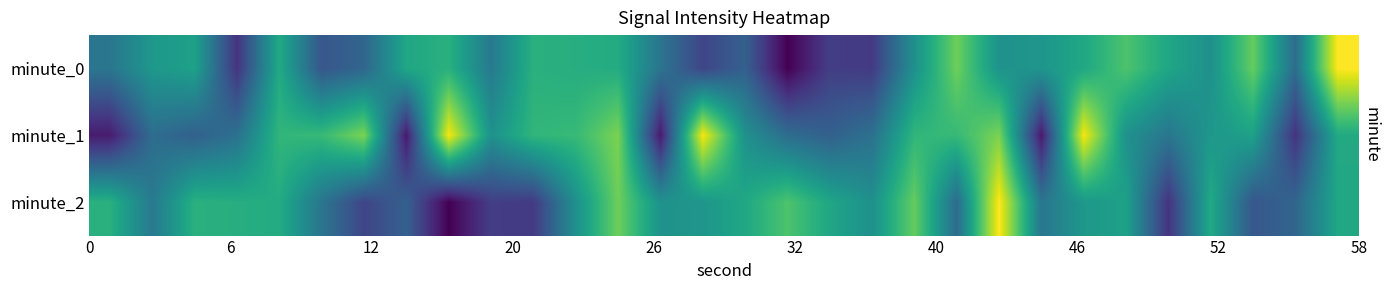

Reading left to right, what are all the values shown in this chart?

minute_0: -125.4	-124.8	-124.7	-126.4	-124.5	-125.9	-125.7	-124.6	-124.4	-125.4	-124.4	-124.5	-124.5	-125.4	-126.2	-125.8	-127.1	-126.3	-126.4	-125.0	-123.8	-124.9	-124.9	-124.6	-124.0	-124.6	-125.0	-123.9	-125.6	-122.9
minute_1: -126.8	-125.6	-125.8	-125.5	-124.3	-124.3	-123.7	-126.8	-122.9	-124.9	-124.3	-124.3	-123.7	-126.8	-122.9	-124.9	-125.6	-125.8	-125.5	-124.3	-124.3	-123.7	-126.8	-122.9	-124.9	-125.4	-124.8	-124.7	-126.4	-124.5
minute_2: -124.4	-125.4	-124.4	-124.5	-124.5	-125.4	-126.2	-125.8	-127.1	-126.3	-126.4	-125.0	-123.8	-124.9	-124.9	-124.6	-124.0	-124.6	-125.0	-123.9	-125.6	-122.9	-125.4	-124.8	-124.7	-126.4	-124.5	-125.9	-125.7	-124.6